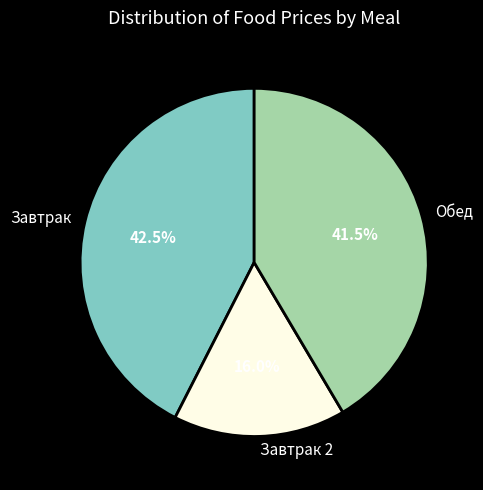

Between Обед and Завтрак 2, which is larger?

Обед